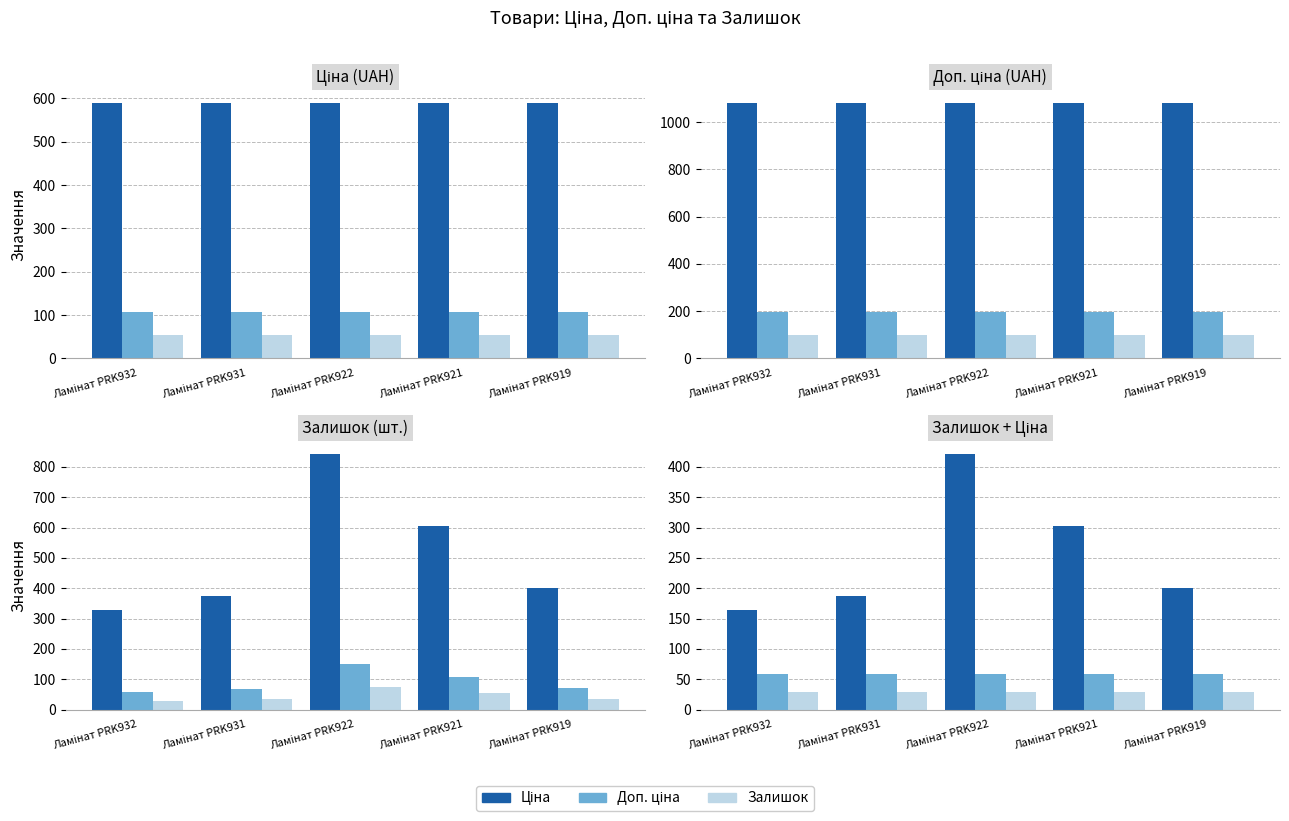

What is the value of the Залишок bar at the 1st from the left?

29.5